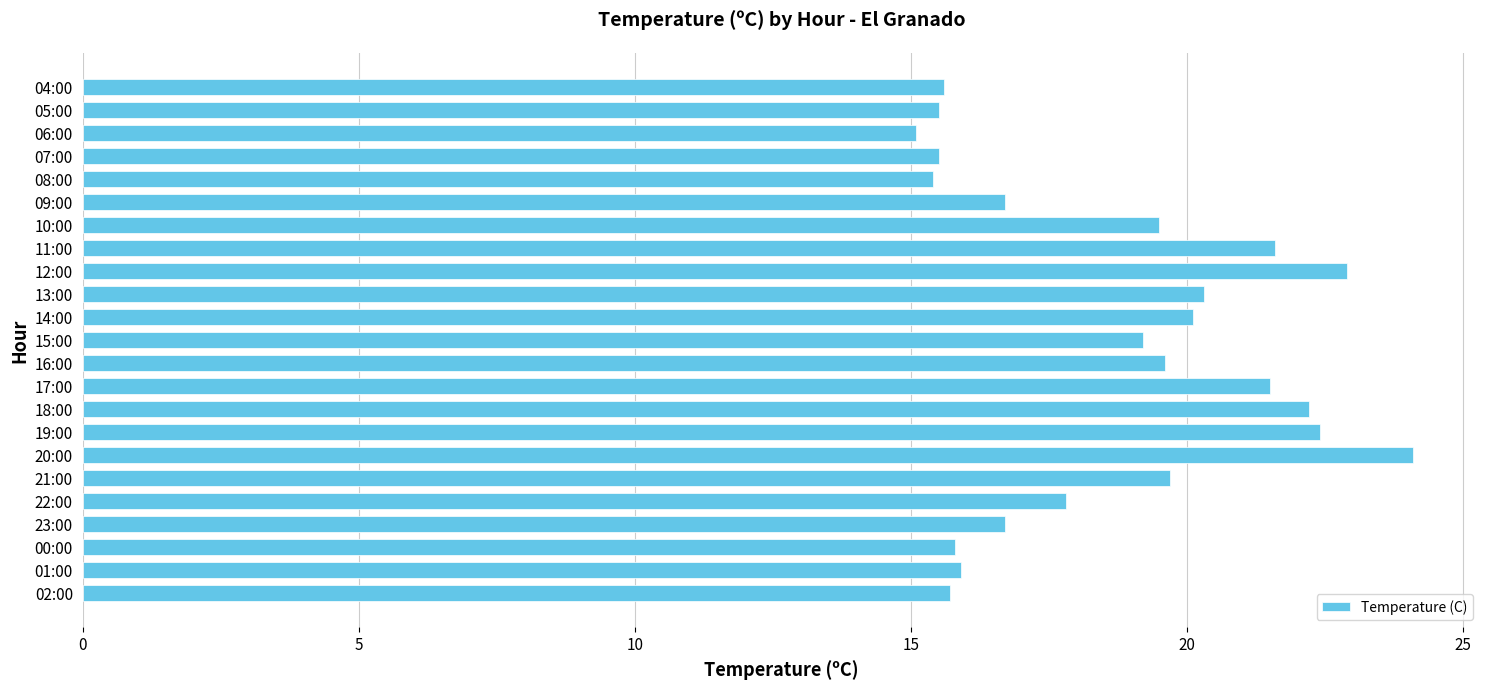

What is the change in value from 17:00 to 06:00?

-6.4